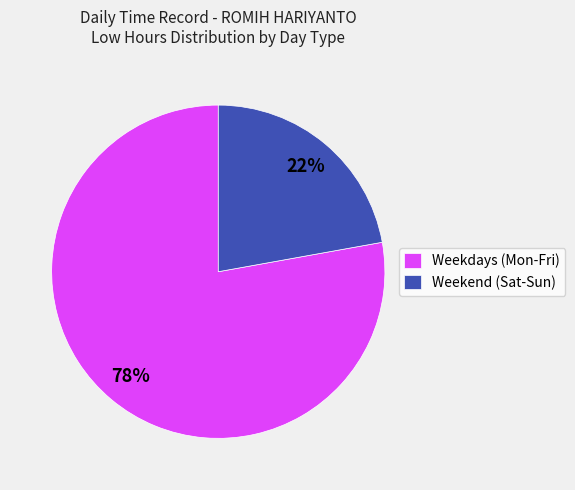

What is the ratio of the value at Weekdays (Mon-Fri) to the value at Weekend (Sat-Sun)?

3.5